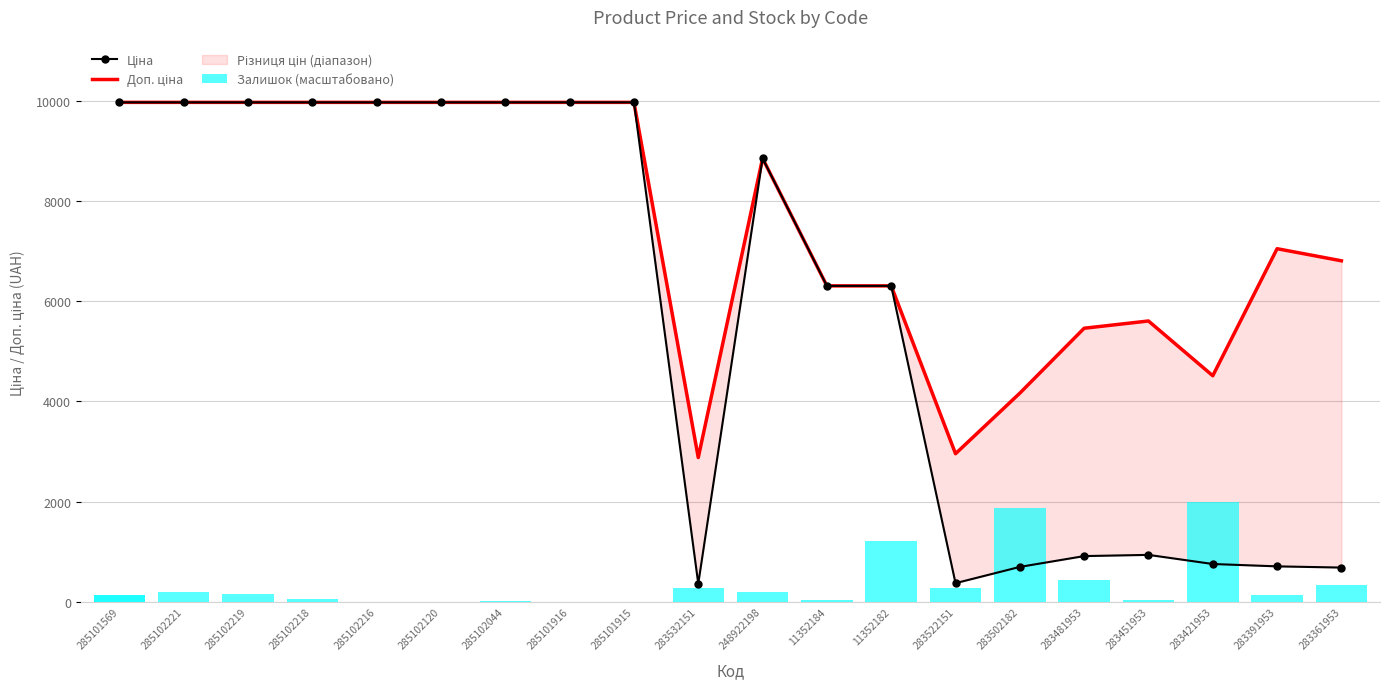

What value does the Доп. ціна series have at 11352182?

6308.8